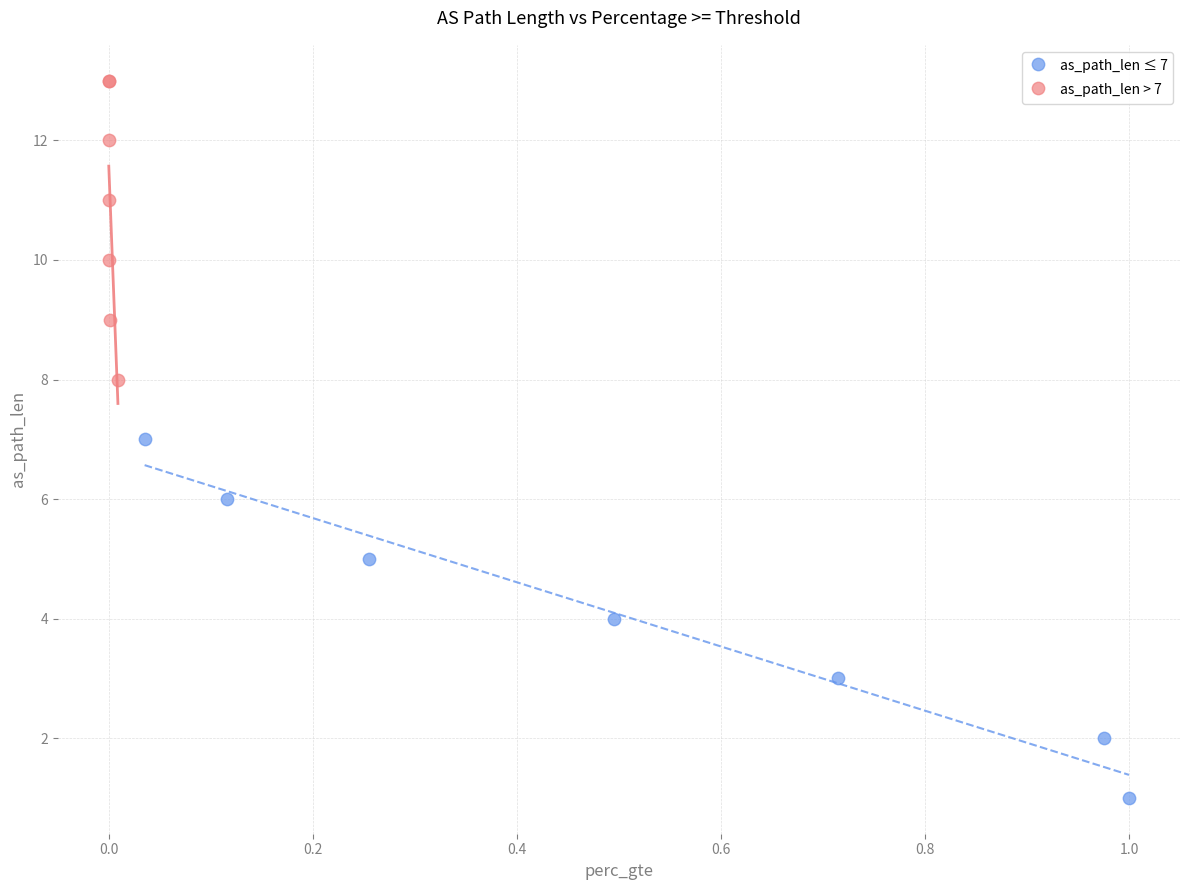

Which series contains the lowest Y value?

as_path_len ≤ 7